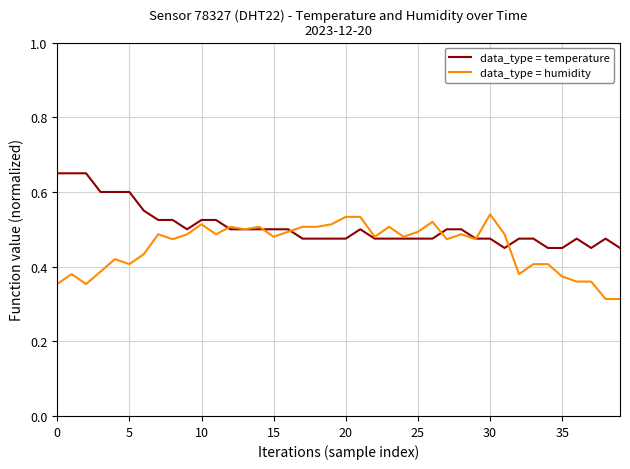

List the series in order of their peak value, highest first.

data_type = temperature, data_type = humidity